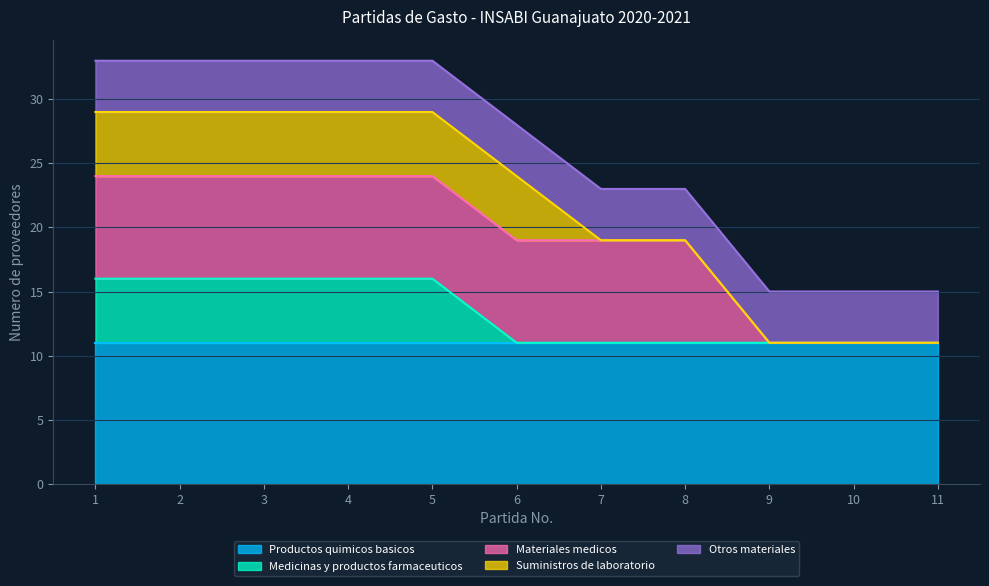

The Suministros de laboratorio series shows -2 at 7. True or false?

False